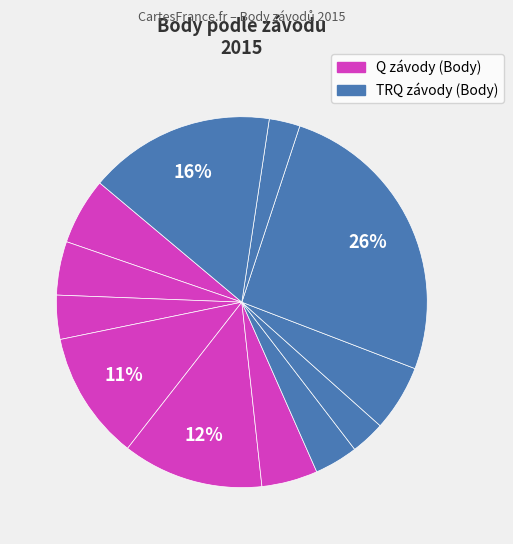

Count the number of slices in the pie.

12